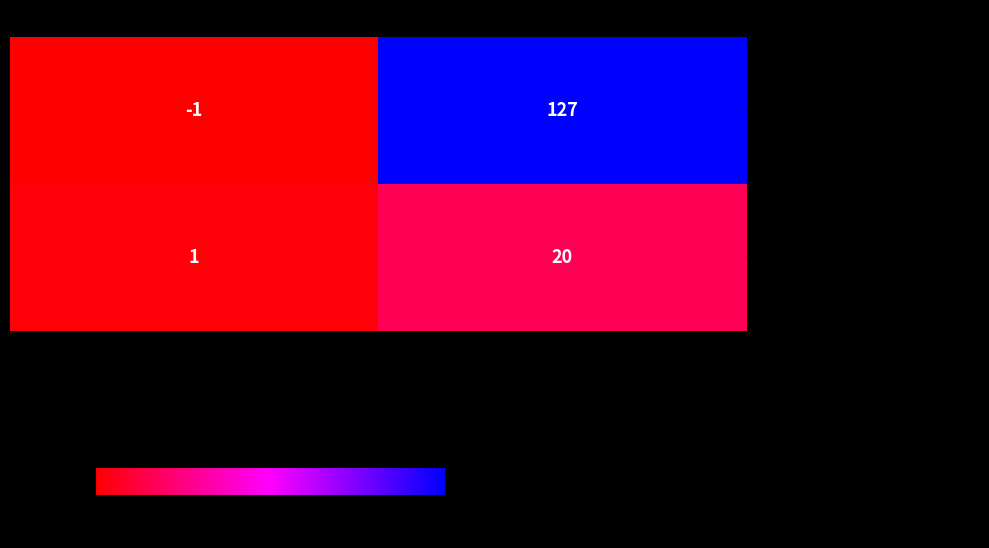

At io_index, list the series in order from smallest to largest.

- 3397f30f0ab687338d0ac93270ced4cdac1ee31…, - b01fe4f6b788b2d397955014d0e787bf28590c2…